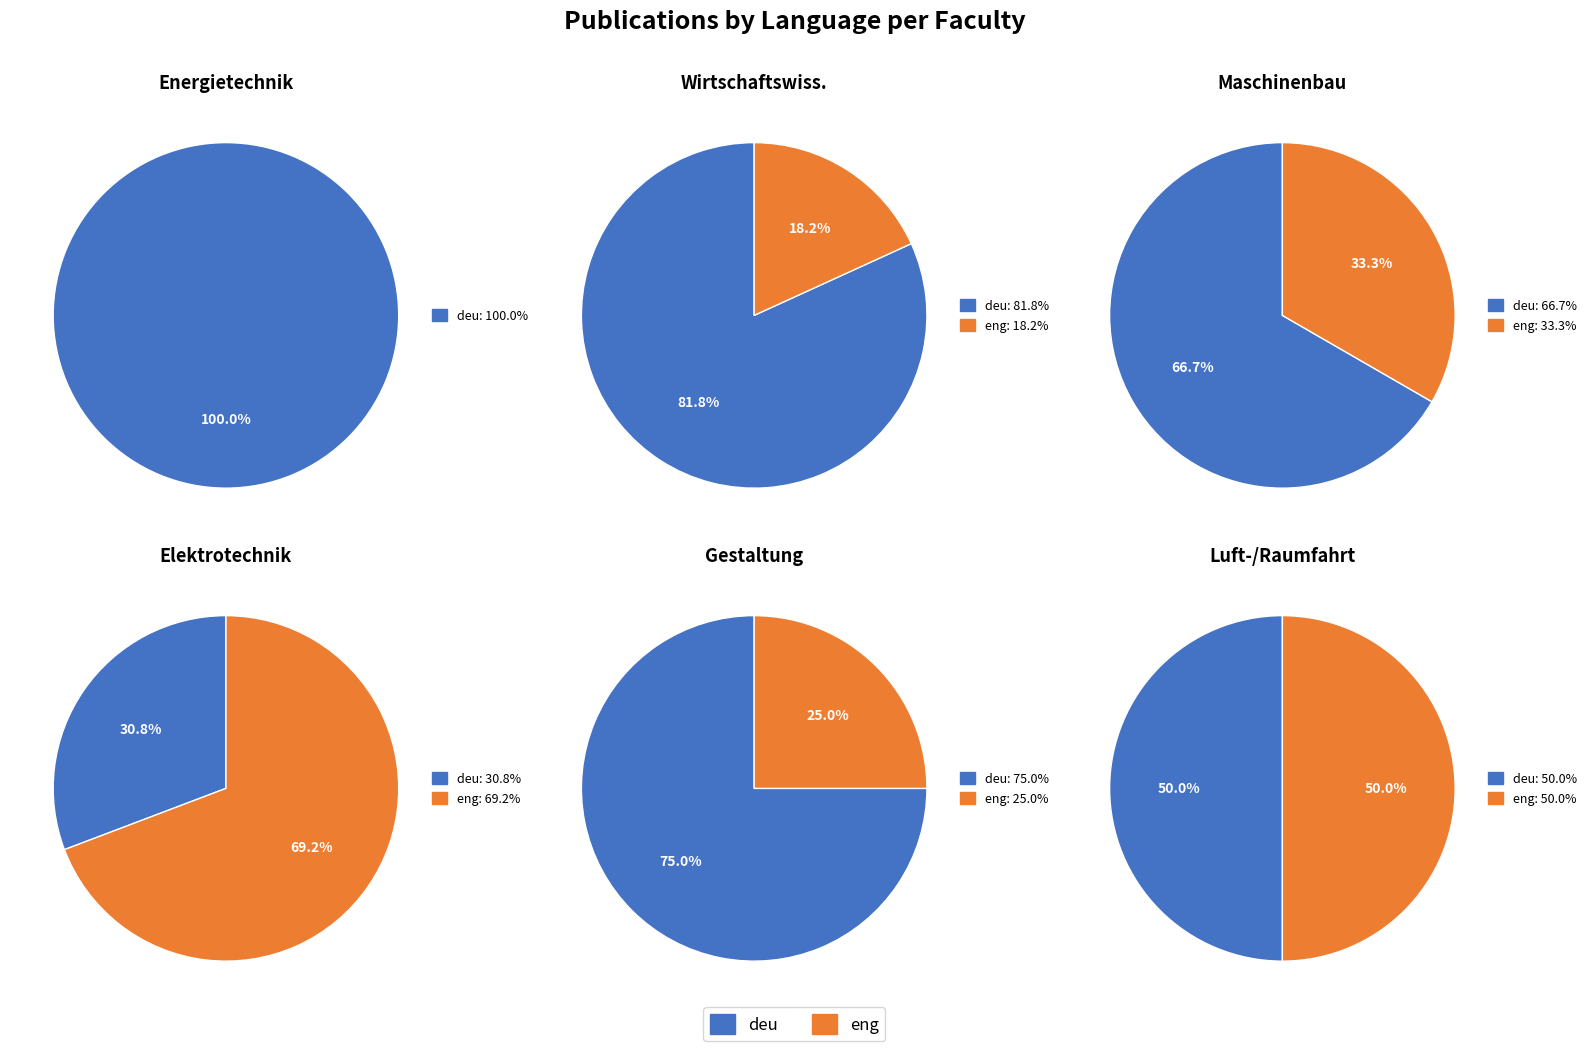

Do eng_counts and 3 together represent more than half of the pie?

No